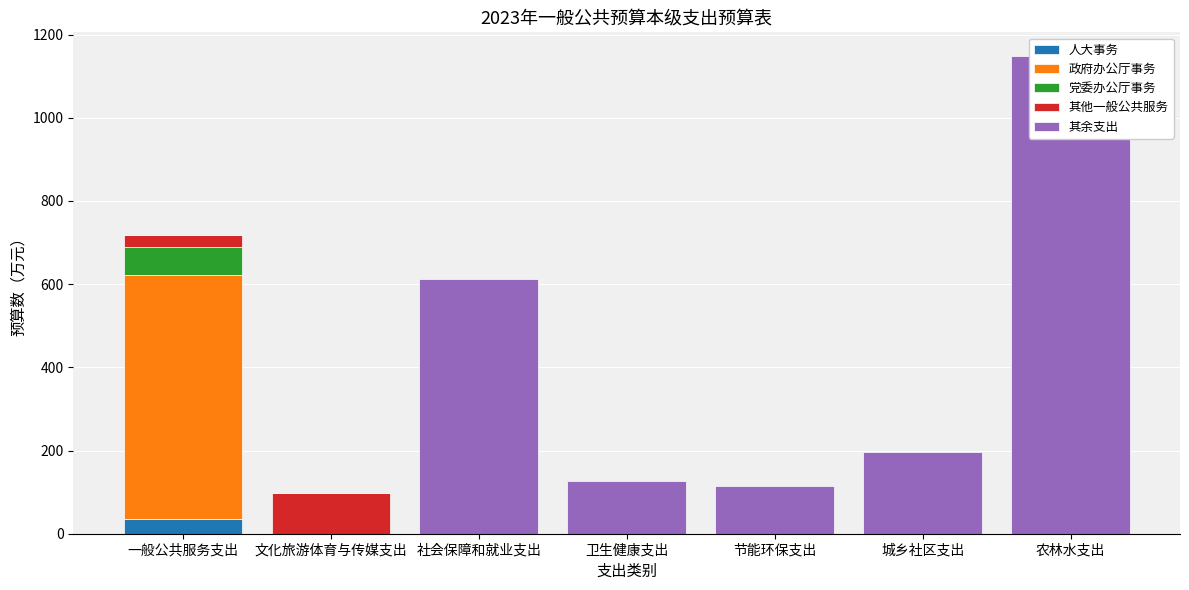

Between 节能环保支出 and 城乡社区支出, which series saw the biggest shift?

其余支出